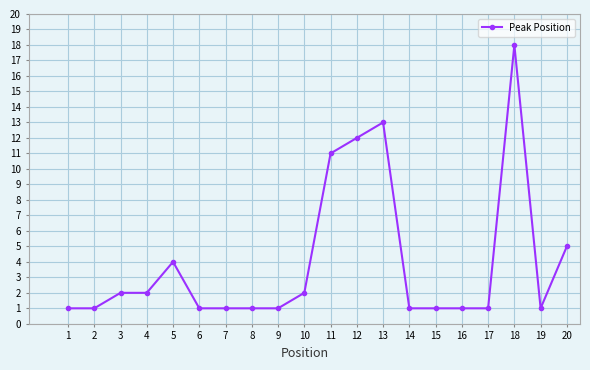

What is the difference between the maximum and minimum values?

17